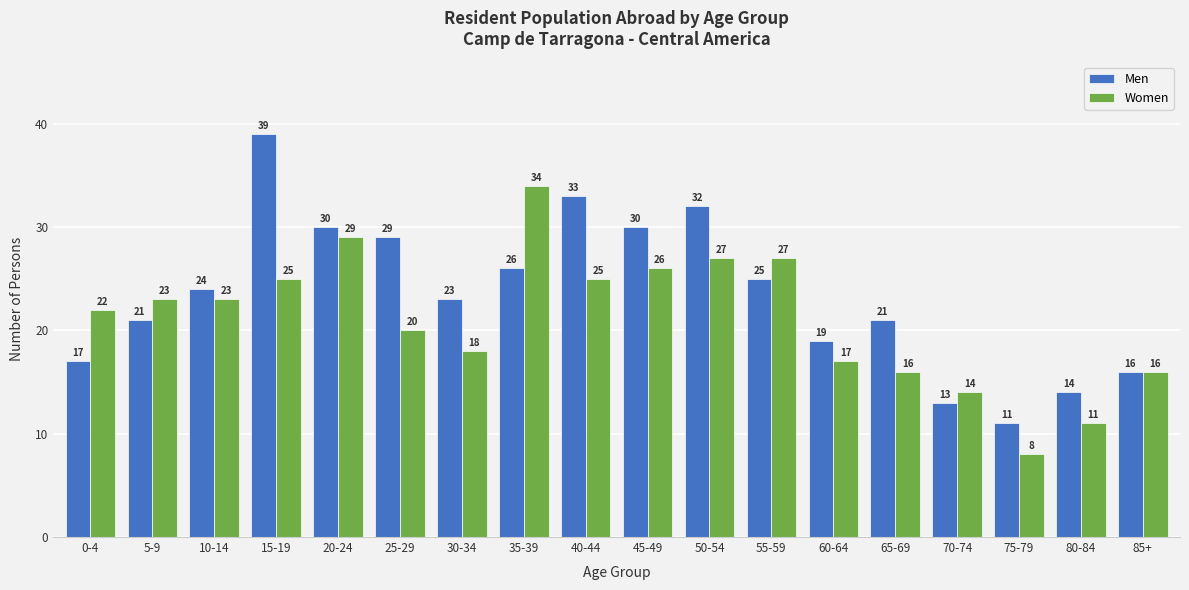

Which label corresponds to the largest value in the chart?

15-19